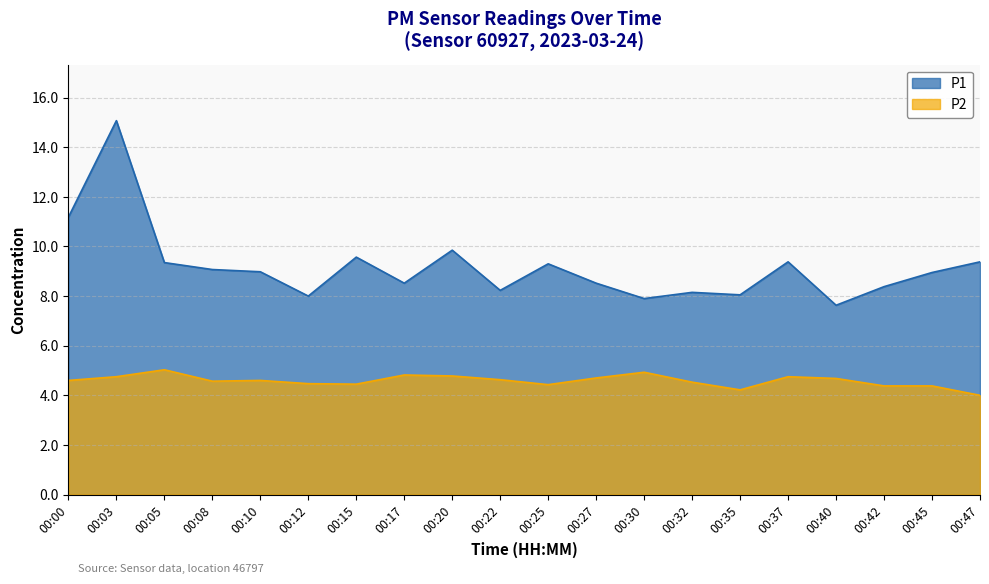

At which category is the sum across all series the highest?

00:03